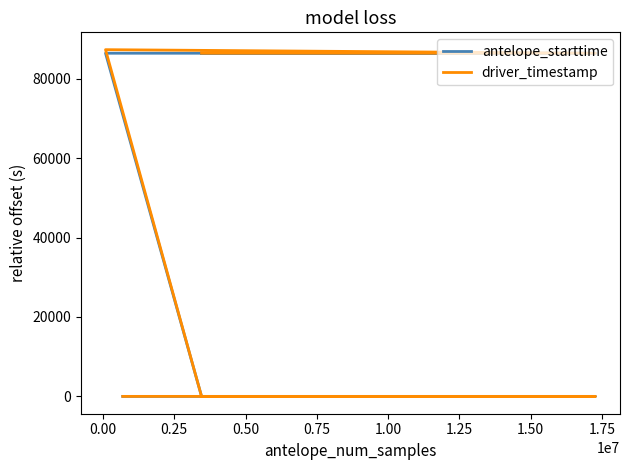

At how many categories does at least one series exceed 82694?

3